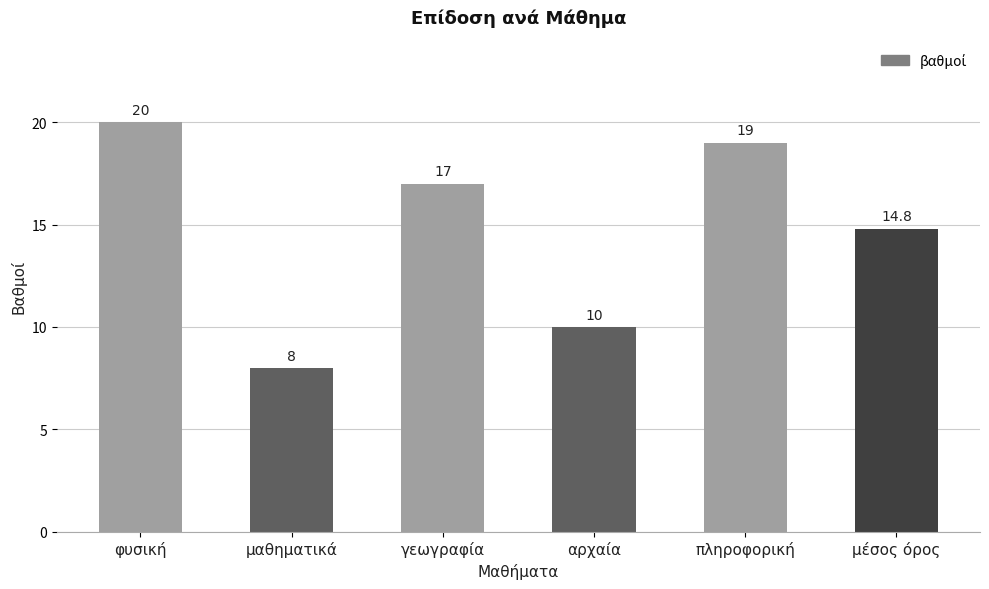

Count the number of data series in this chart.

1